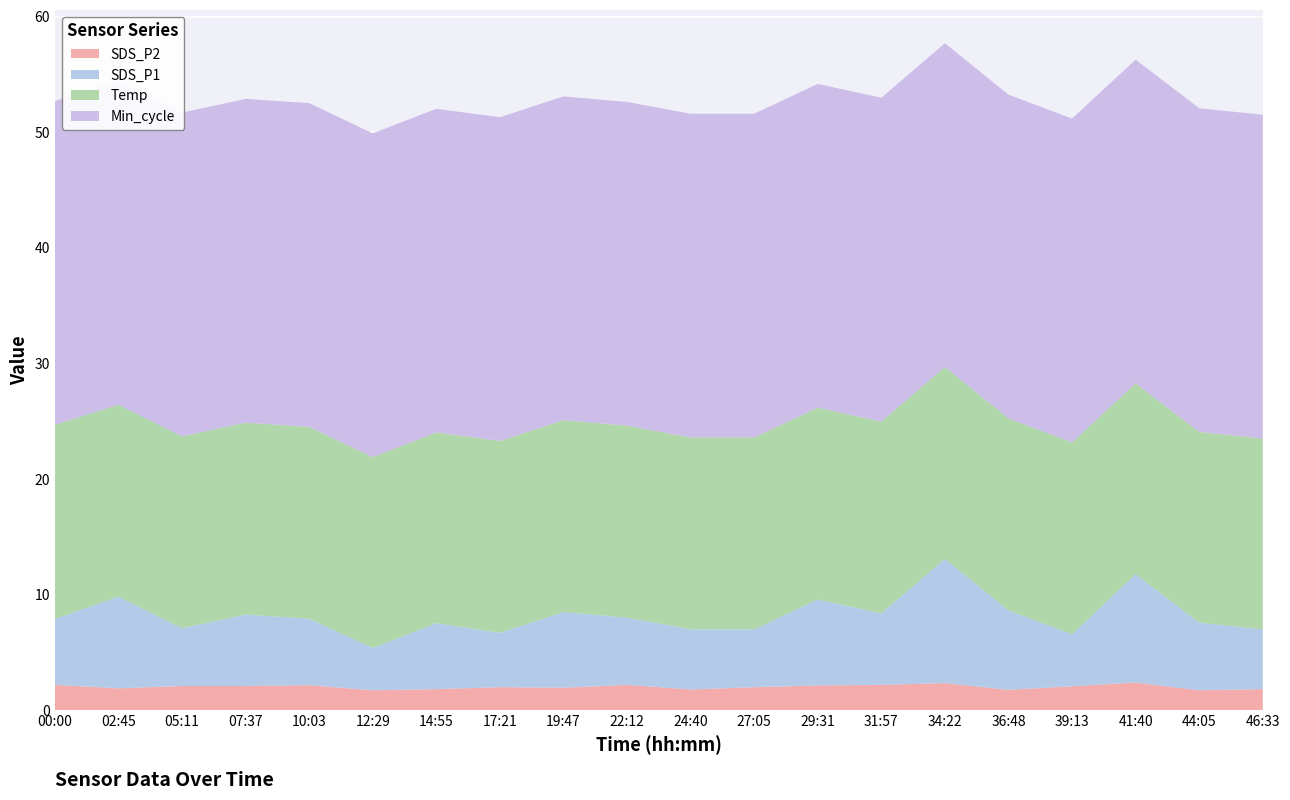

Reading left to right, what are all the values shown in this chart?

SDS_P2: 2.2	1.9	2.1	2.1	2.2	1.7	1.8	2.0	1.9	2.2	1.8	2.0	2.1	2.2	2.4	1.8	2.1	2.4	1.7	1.8
SDS_P1: 5.7	7.9	5.0	6.2	5.8	3.7	5.7	4.7	6.5	5.8	5.2	5.0	7.4	6.2	10.8	6.9	4.5	9.4	5.8	5.2
Temp: 16.8	16.6	16.6	16.6	16.6	16.5	16.5	16.6	16.6	16.6	16.6	16.6	16.6	16.6	16.6	16.6	16.6	16.5	16.5	16.5
Min_cycle: 28.0	28.0	28.0	28.0	28.0	28.0	28.0	28.0	28.0	28.0	28.0	28.0	28.0	28.0	28.0	28.0	28.0	28.0	28.0	28.0